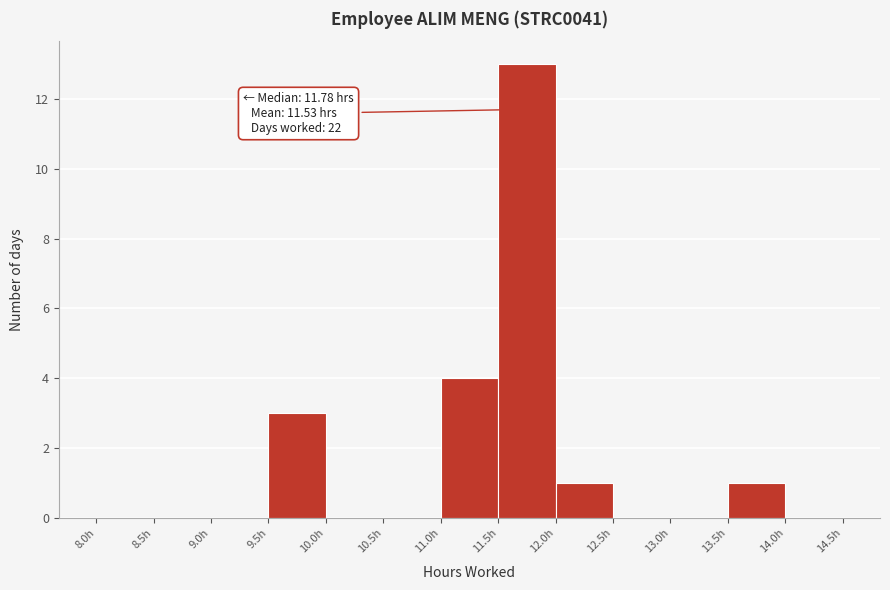

Which range on the x-axis has the tallest bar?

11.5 to 12.0